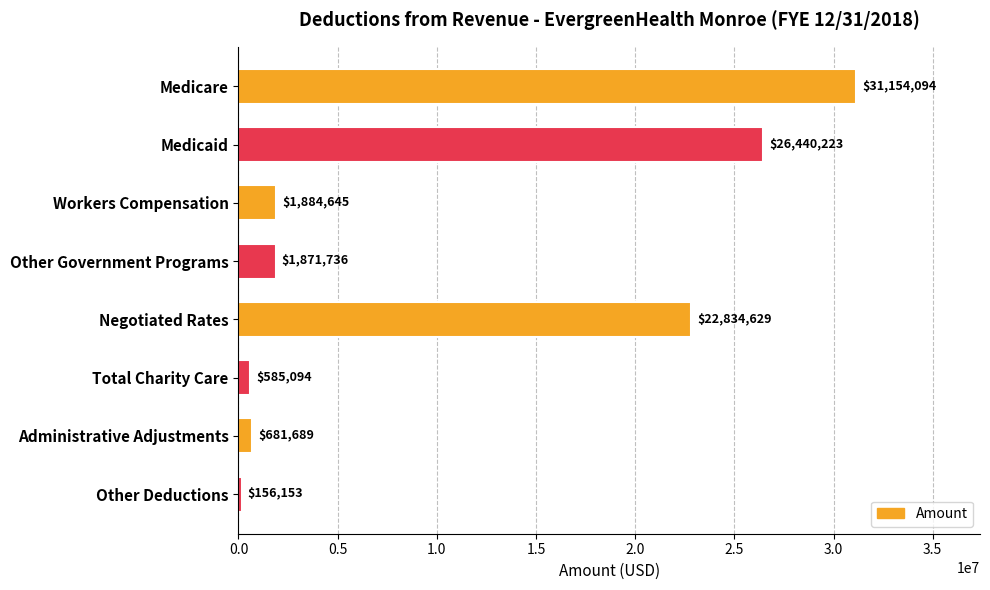

List the labels in order of value, smallest first.

Other Deductions, Total Charity Care, Administrative Adjustments, Other Government Programs, Workers Compensation, Negotiated Rates, Medicaid, Medicare